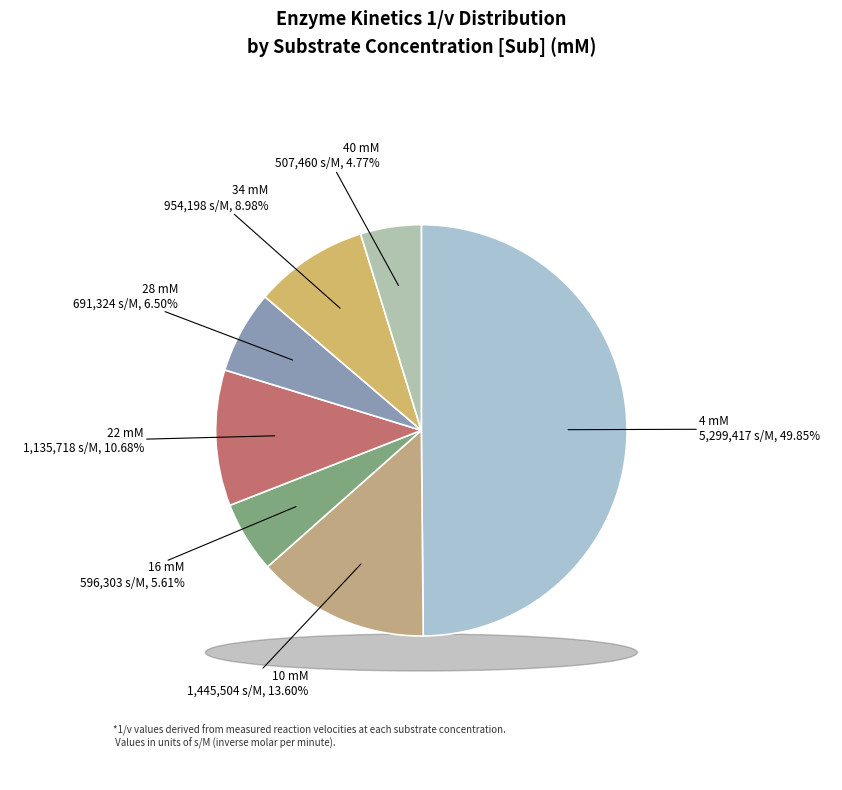

Does 28 mM represent more than half of the total?

No